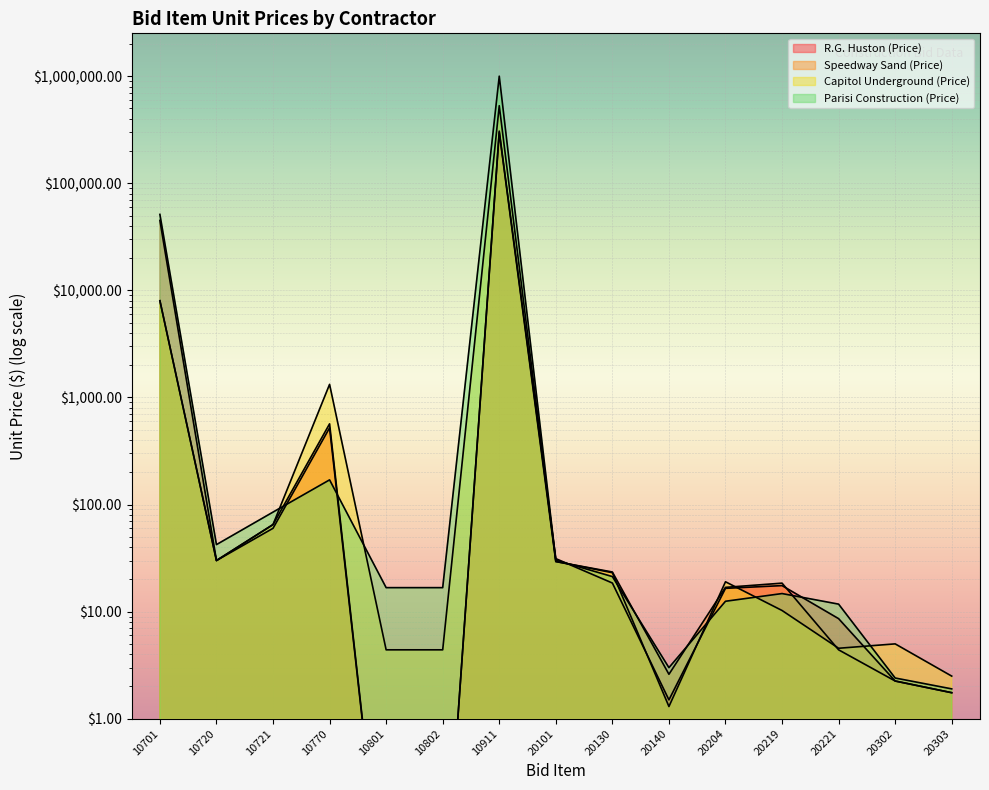

Is the value of Capitol Underground (Price) at 10911 greater than the value of Parisi Construction (Price) at 10721?

Yes